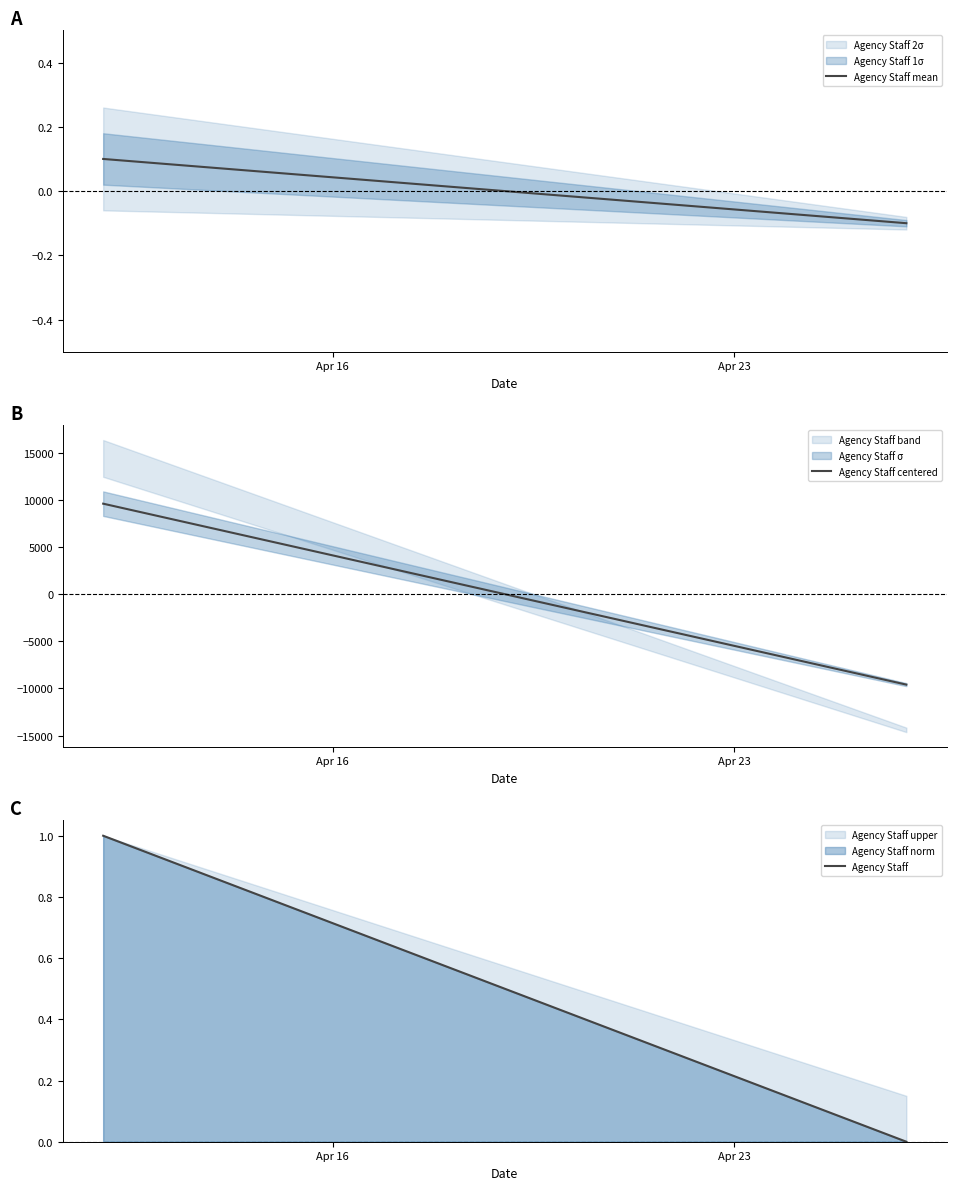

How many values in the Agency Staff upper series are below 1?

1